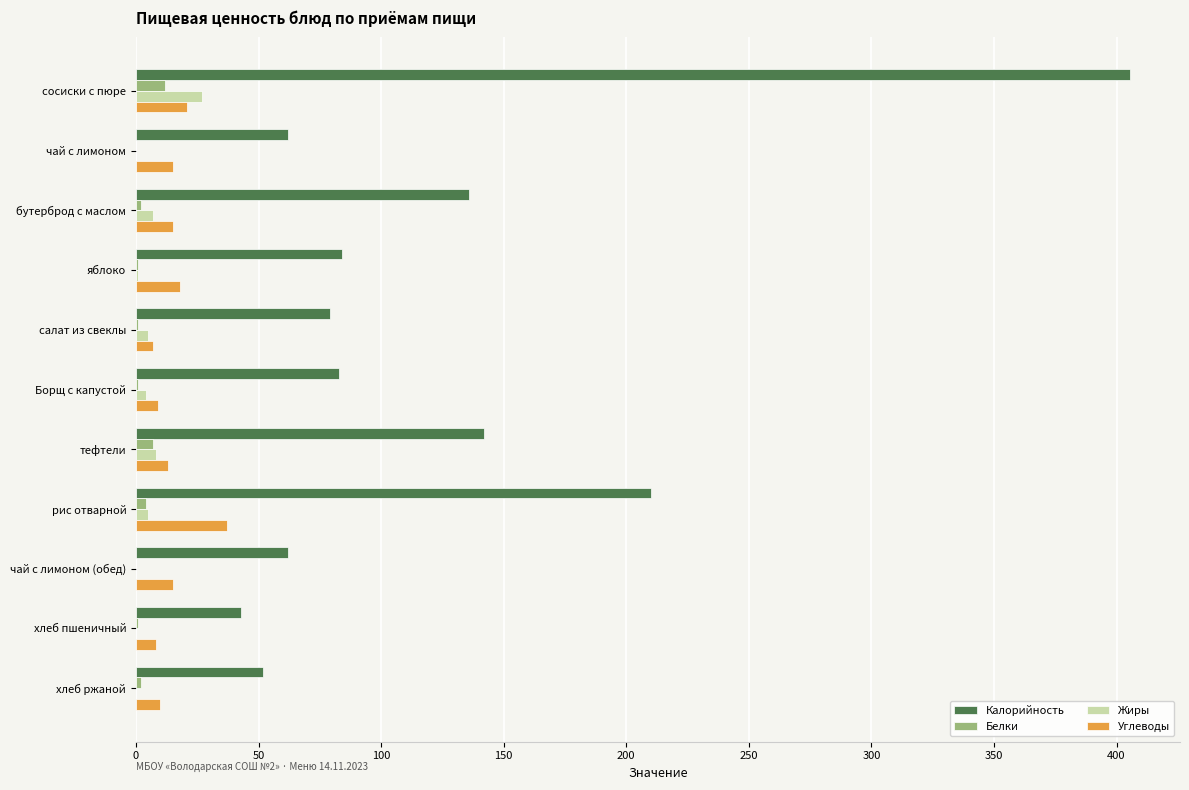

At which category is the sum across all series the highest?

сосиски с пюре